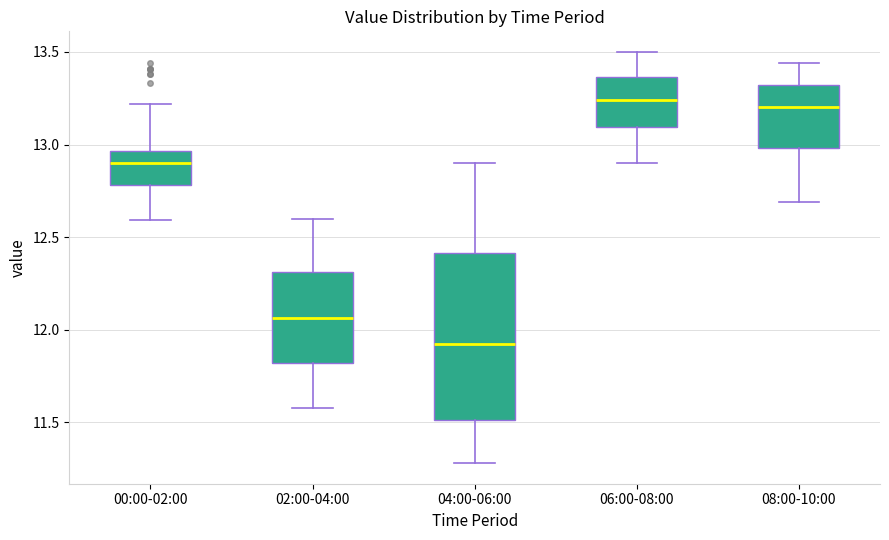

Reading left to right, read every box against the y-axis: the position of its median line, the range the box covers, and the ends of its whiskers. The values are not printed on the chart, so give them approximately, as read against the axis.

00:00-02:00: median 12.90, box 12.80 to 12.95, whiskers 12.60 to 13.20
02:00-04:00: median 12.05, box 11.80 to 12.30, whiskers 11.60 to 12.60
04:00-06:00: median 11.95, box 11.50 to 12.40, whiskers 11.30 to 12.90
06:00-08:00: median 13.25, box 13.10 to 13.35, whiskers 12.90 to 13.50
08:00-10:00: median 13.20, box 13.00 to 13.30, whiskers 12.70 to 13.45